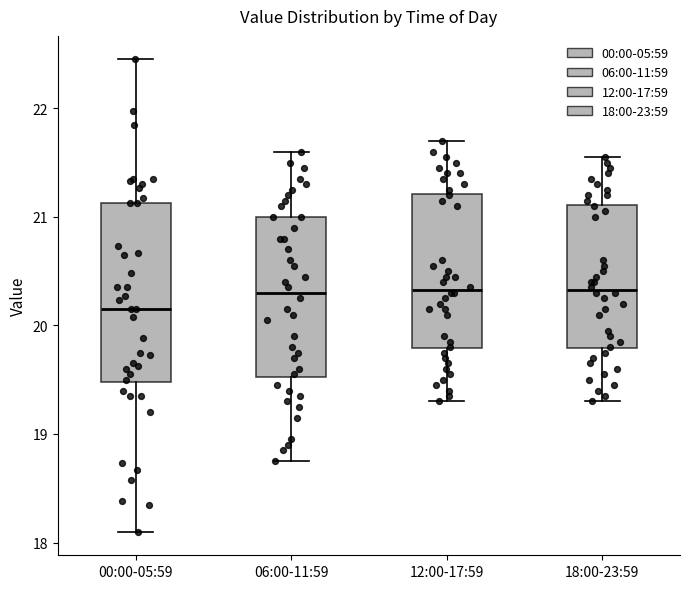

Reading left to right, read every box against the y-axis: the position of its median line, the range the box covers, and the ends of its whiskers. The values are not printed on the chart, so give them approximately, as read against the axis.

00:00-05:59: median 20.2, box 19.5 to 21.1, whiskers 18.1 to 22.5
06:00-11:59: median 20.3, box 19.5 to 21.0, whiskers 18.8 to 21.6
12:00-17:59: median 20.3, box 19.8 to 21.2, whiskers 19.3 to 21.7
18:00-23:59: median 20.3, box 19.8 to 21.1, whiskers 19.3 to 21.6